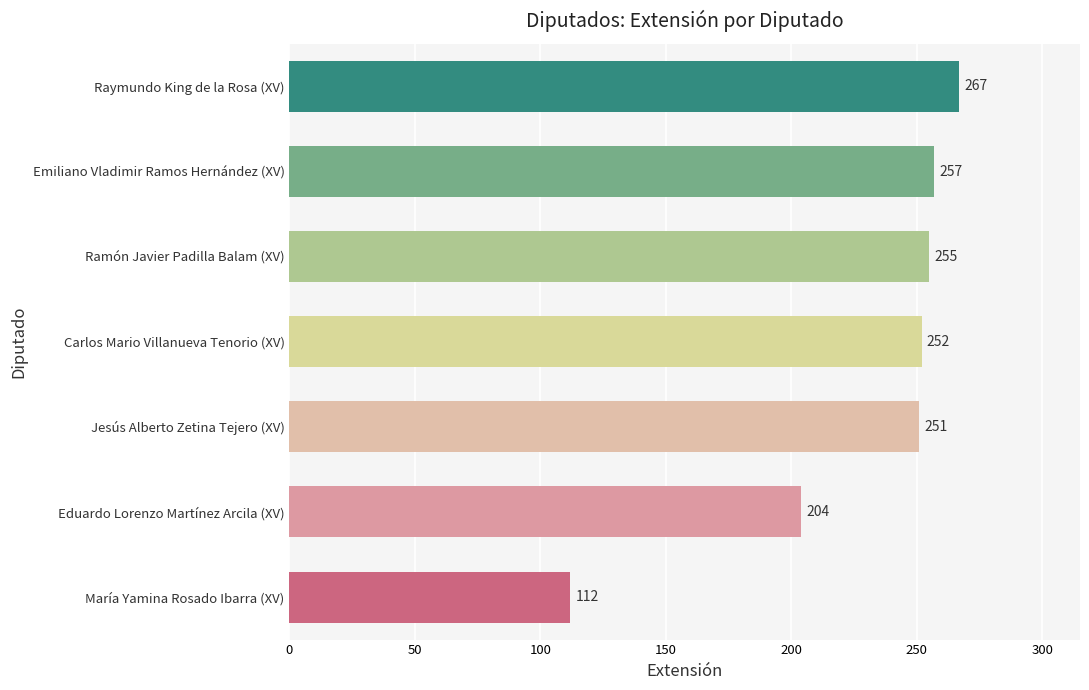

Reading bottom to top, list all the values displayed in this chart.

María Yamina Rosado Ibarra (XV)=112	Eduardo Lorenzo Martínez Arcila (XV)=204	Jesús Alberto Zetina Tejero (XV)=251	Carlos Mario Villanueva Tenorio (XV)=252	Ramón Javier Padilla Balam (XV)=255	Emiliano Vladimir Ramos Hernández (XV)=257	Raymundo King de la Rosa (XV)=267